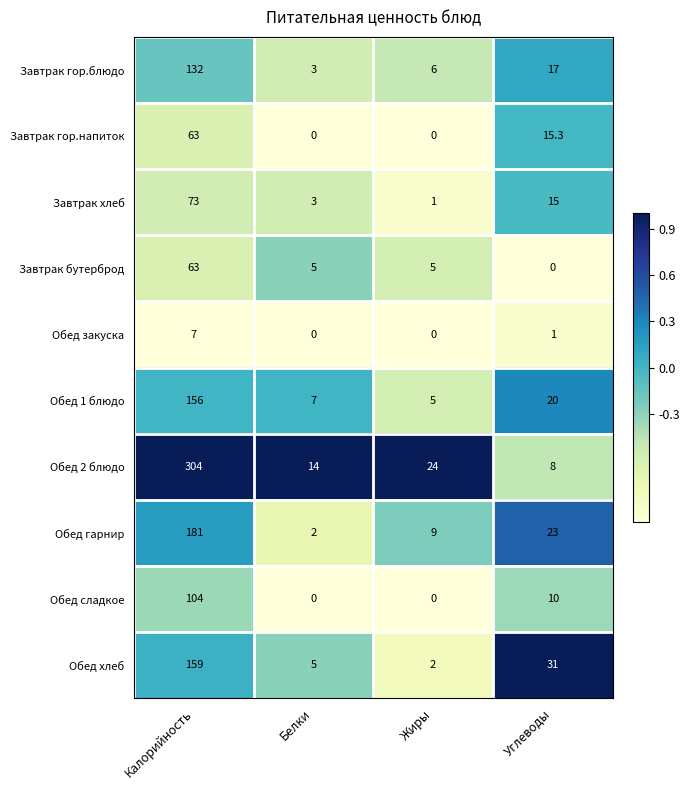

Which category has the highest value across all series?

Калорийность